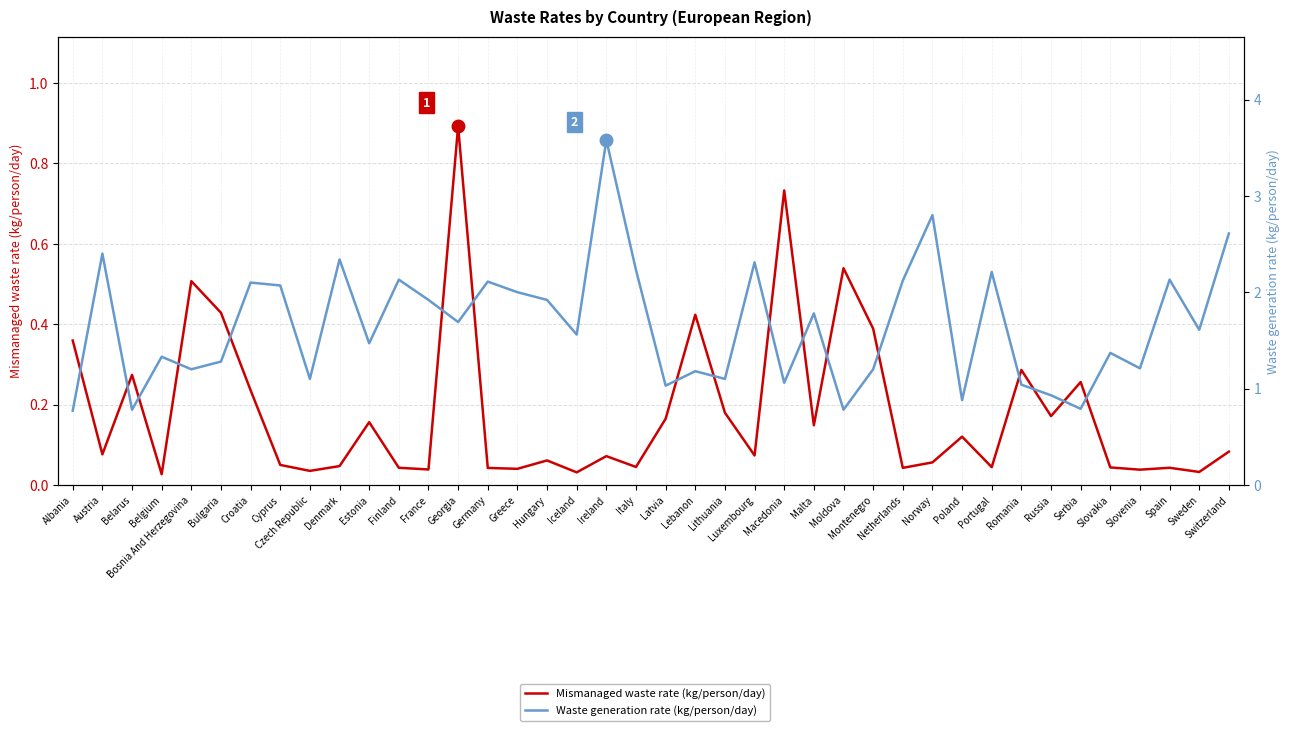

What is the difference between the highest and lowest values at Switzerland?

2.5